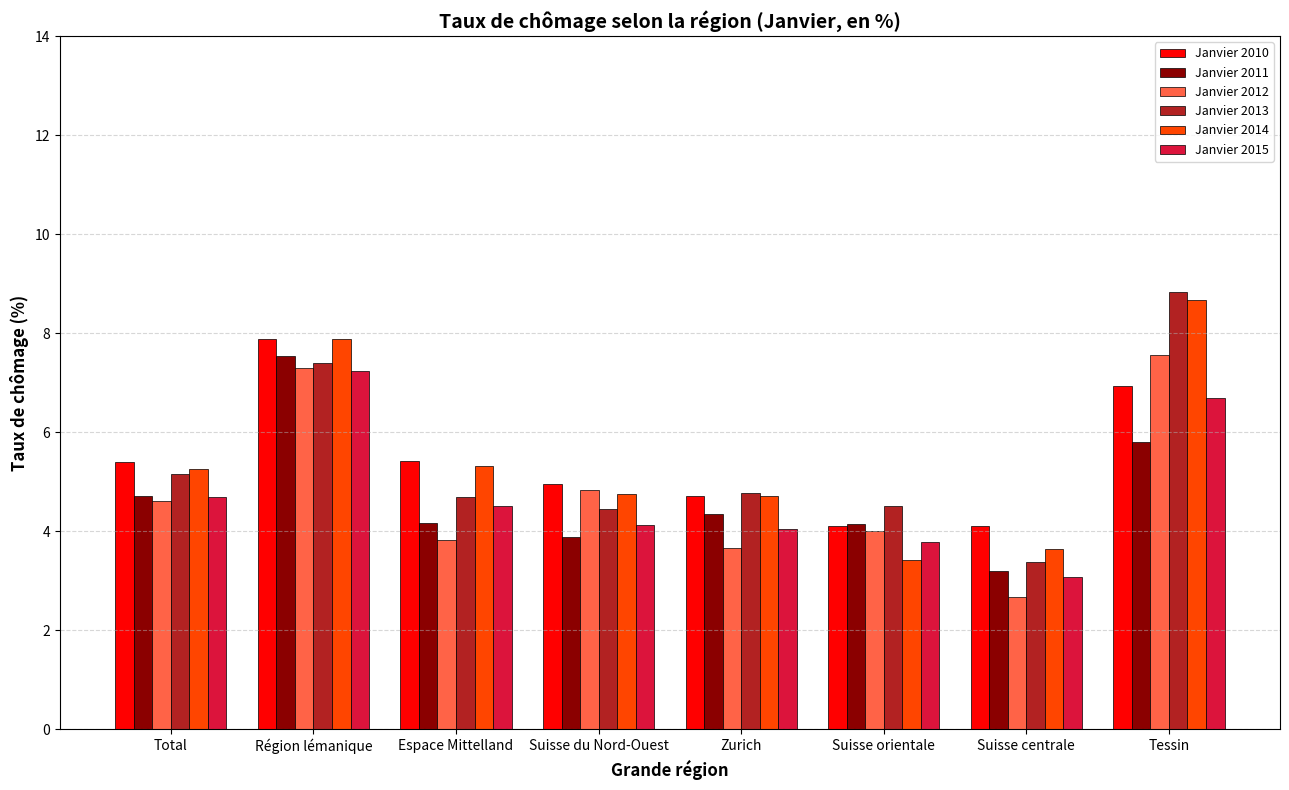

The Janvier 2011 series shows 2.4 at Suisse du Nord-Ouest. True or false?

False